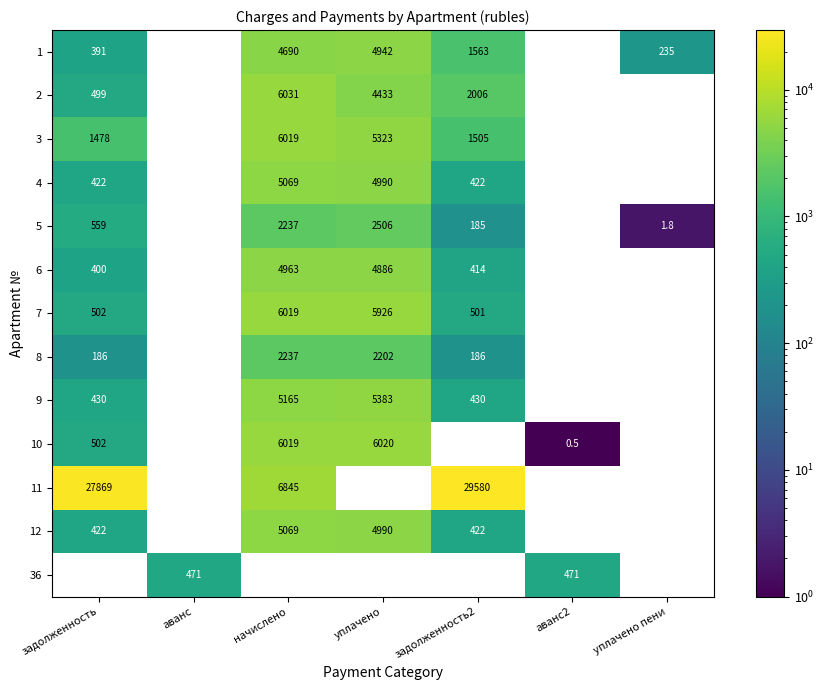

How many data points does each series have?

7